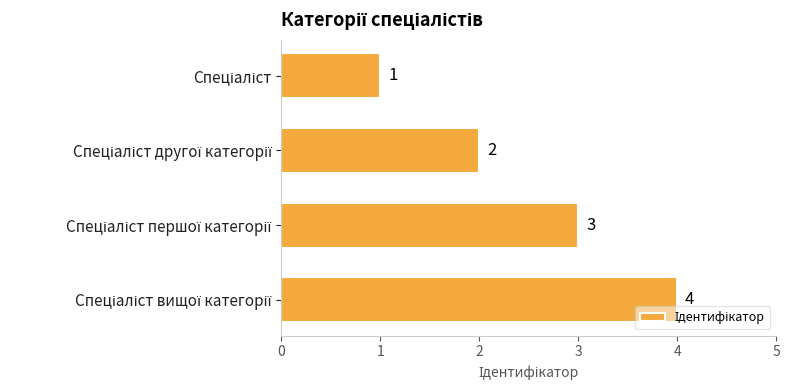

What is the value of the 4th bar from the top?

4